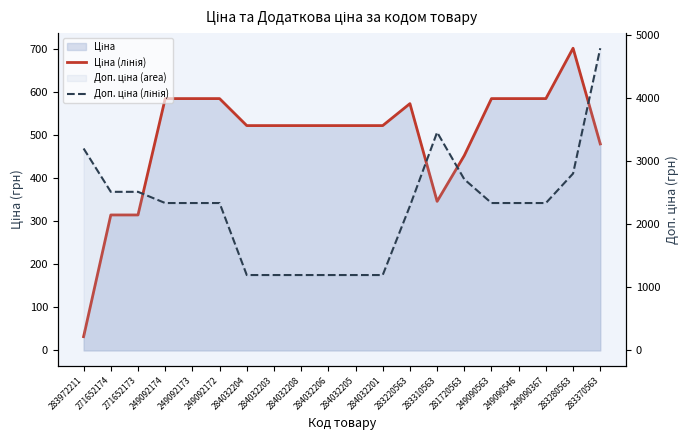

Rank the series by their maximum value, from highest to lowest.

Доп. ціна (лінія), Ціна (лінія)